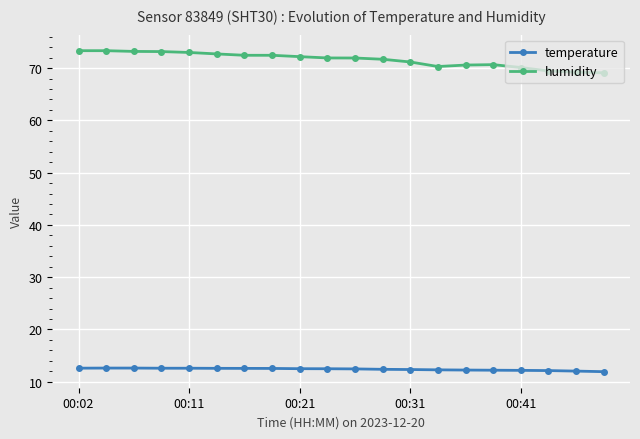

What is the value of the humidity point at the 9th from the left?

72.2